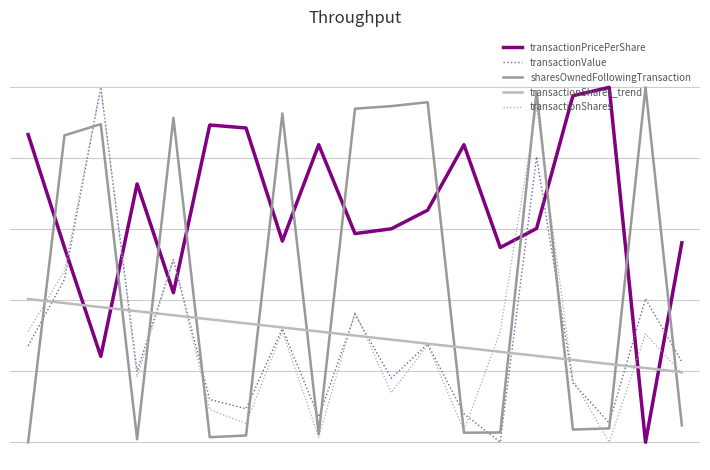

What is the difference between the second highest and minimum values in the transactionShares series?

0.9